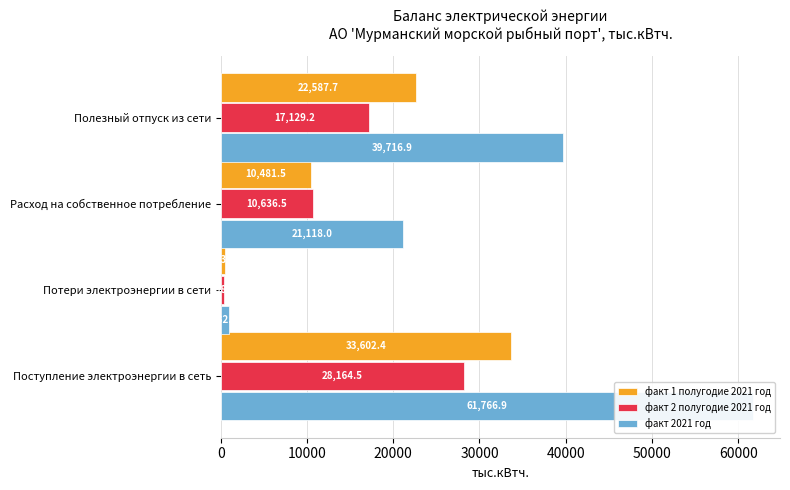

The факт 2021 год series shows 23751.4 at Полезный отпуск из сети. True or false?

False